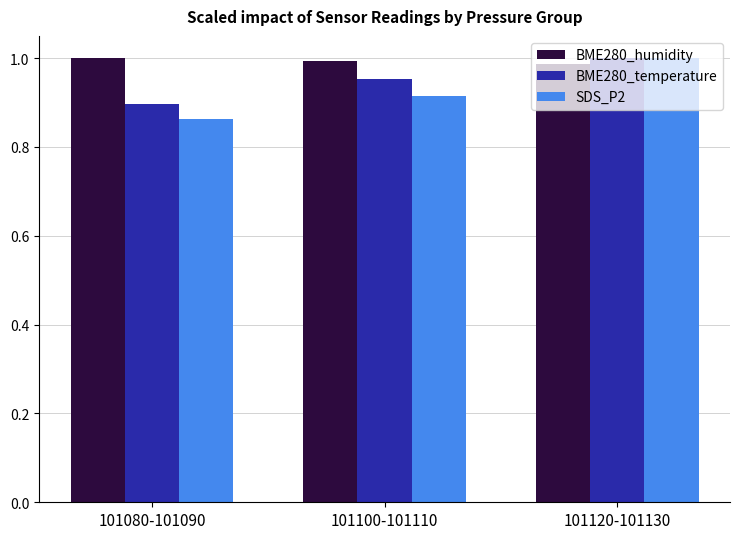

At which label does SDS_P2 reach its peak?

101120-101130